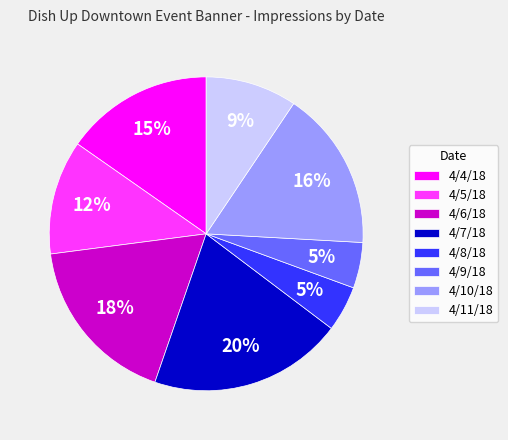

To the nearest percent, what is the combined percentage of 4/11/18 and 4/7/18?

29%